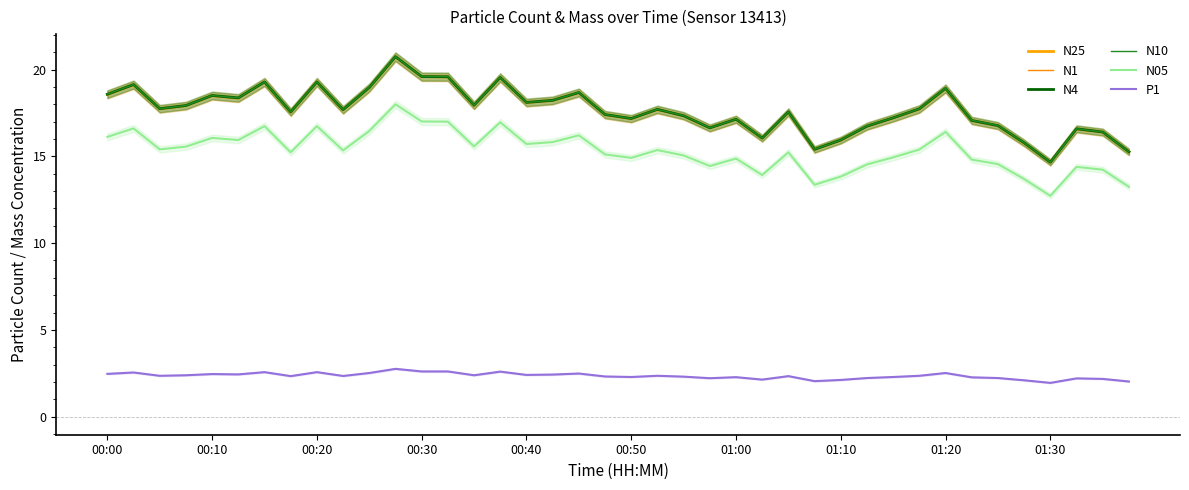

Which series has the largest total across all categories?

N10